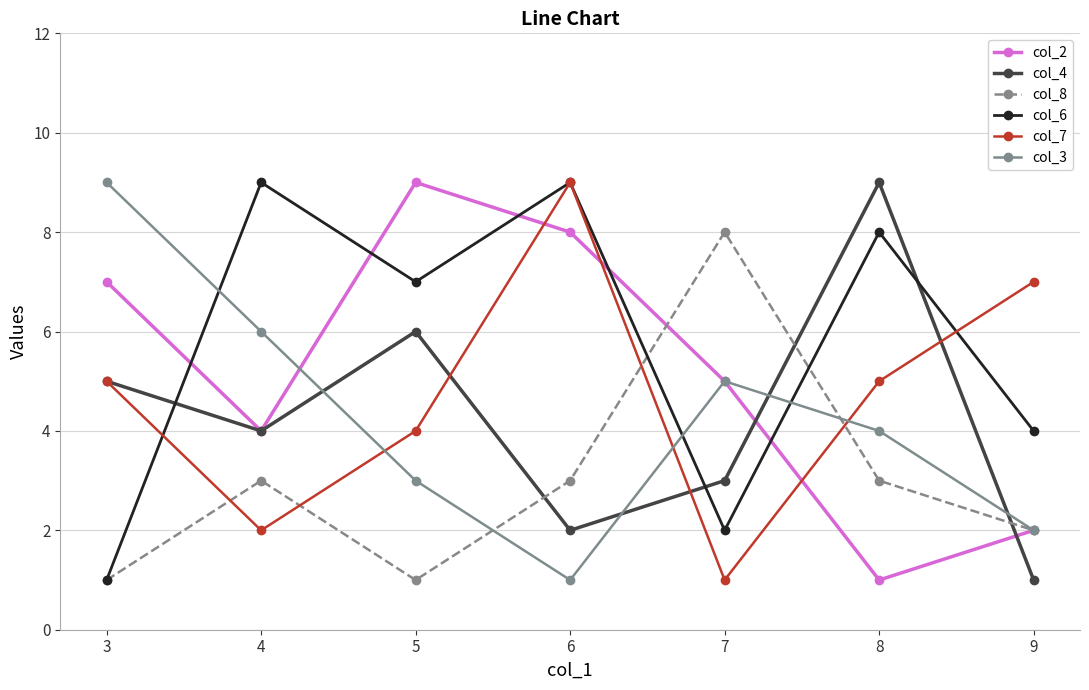

Between 3 and 4, which series saw the biggest shift?

col_6